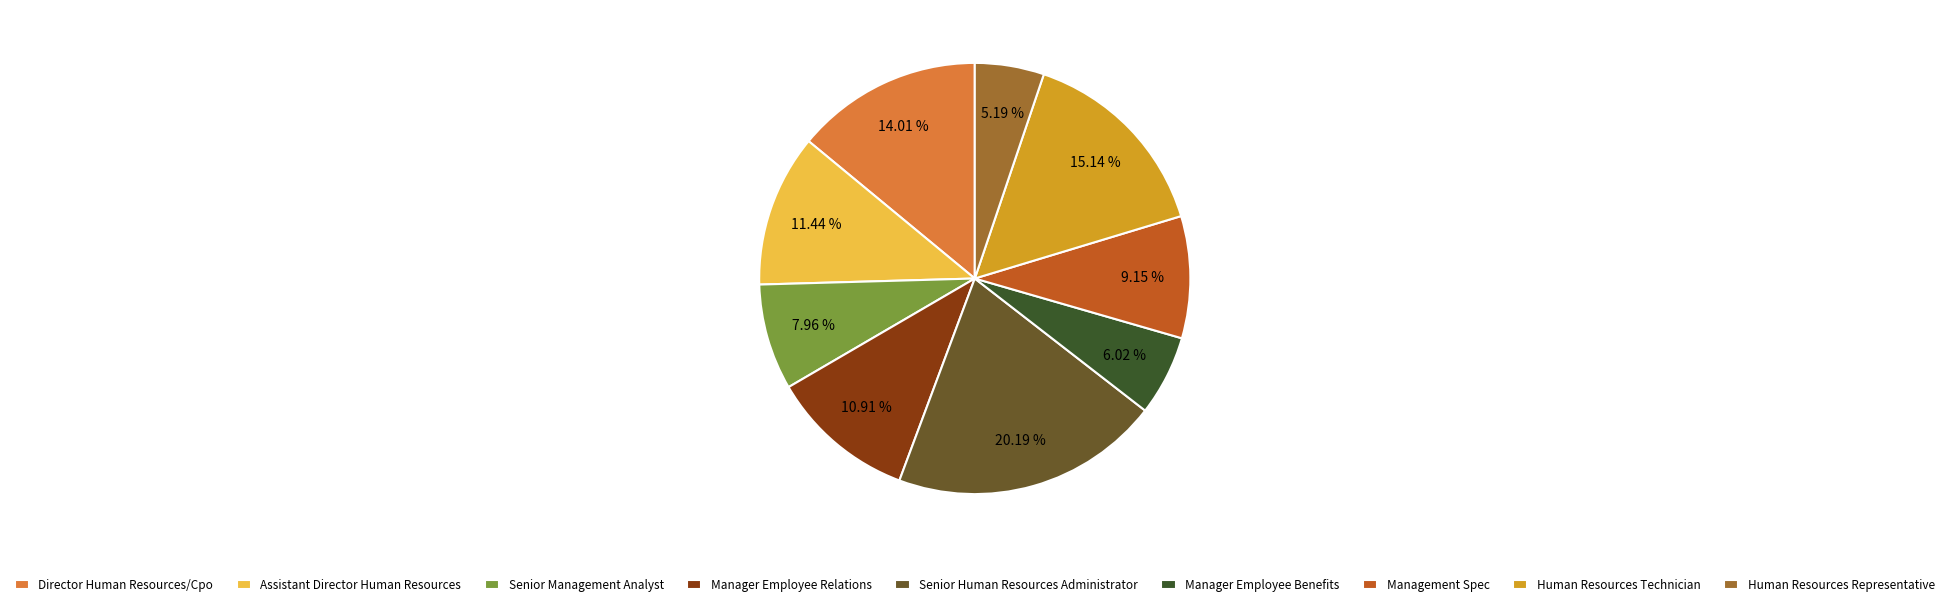

How much of the chart is everything except Manager Employee Relations?

89.1%